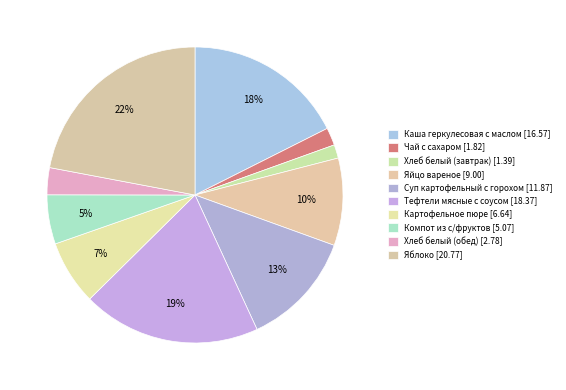

How many segments does this pie chart have?

10